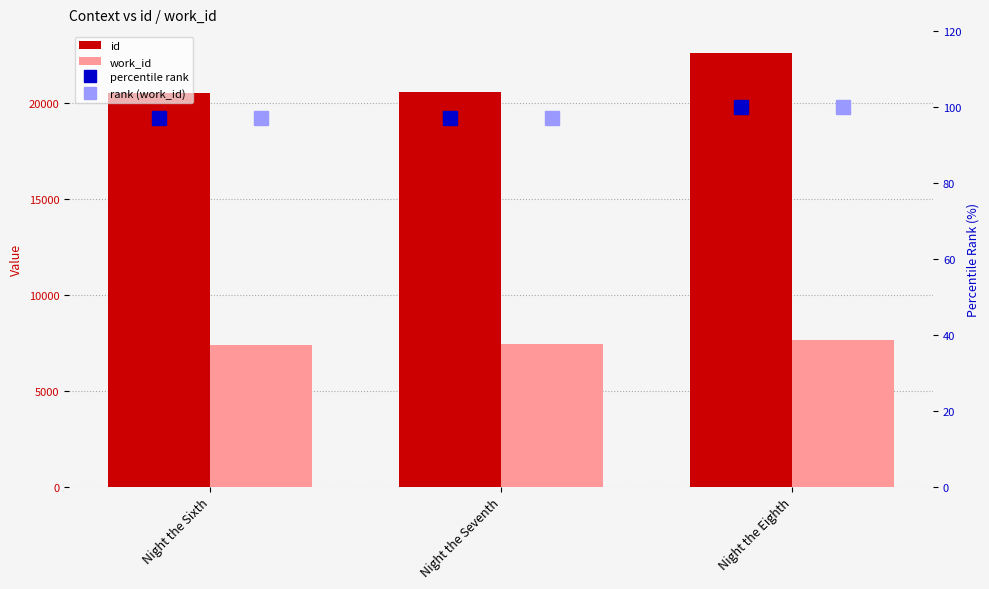

Which category has the lowest value in the id series?

Night the Sixth